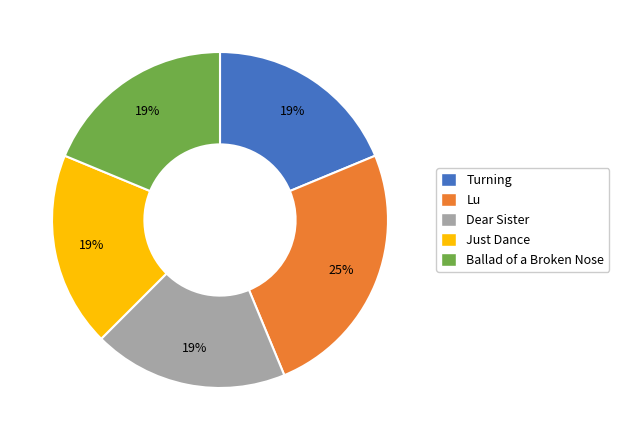

Is Dear Sister the majority of the pie?

No